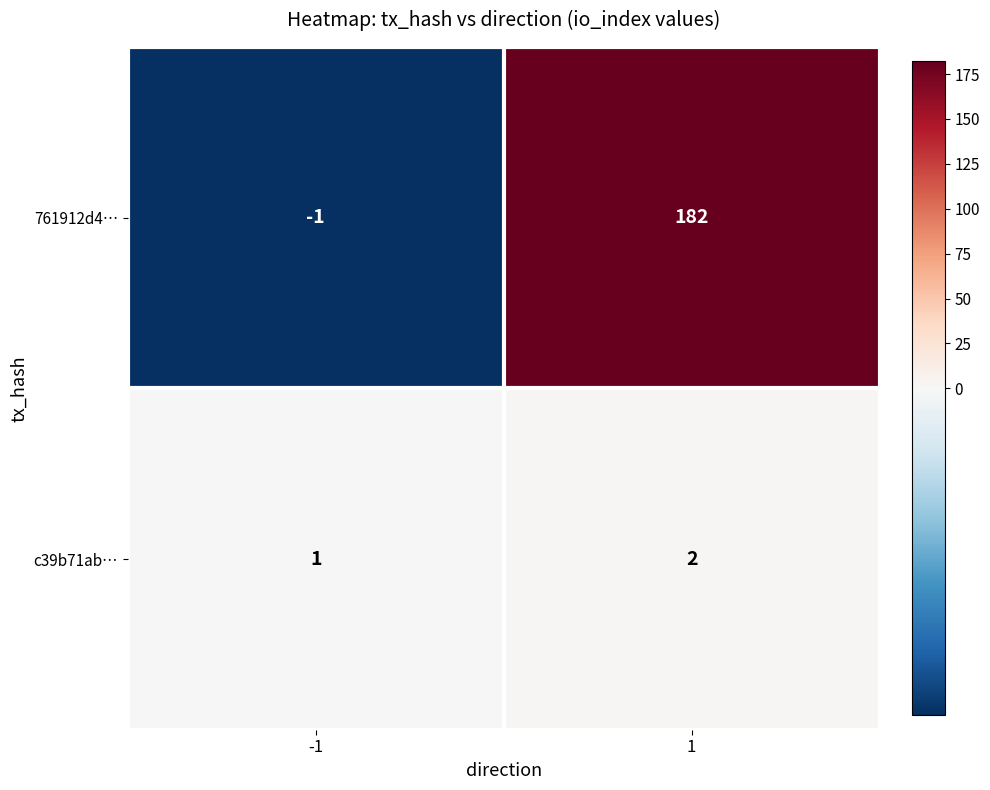

What is the total value across all series at 1?

184